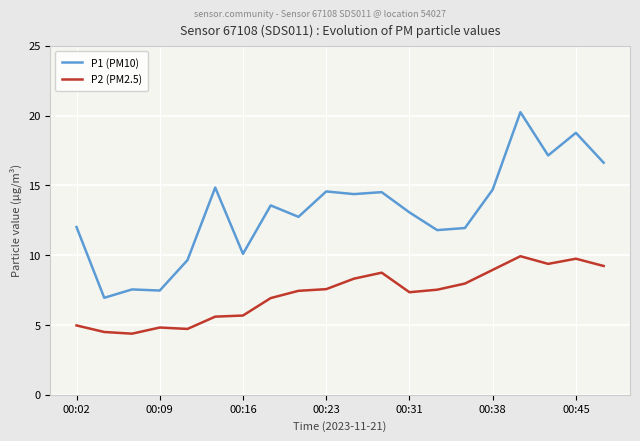

Which series has the largest range (max minus min)?

P1 (PM10)